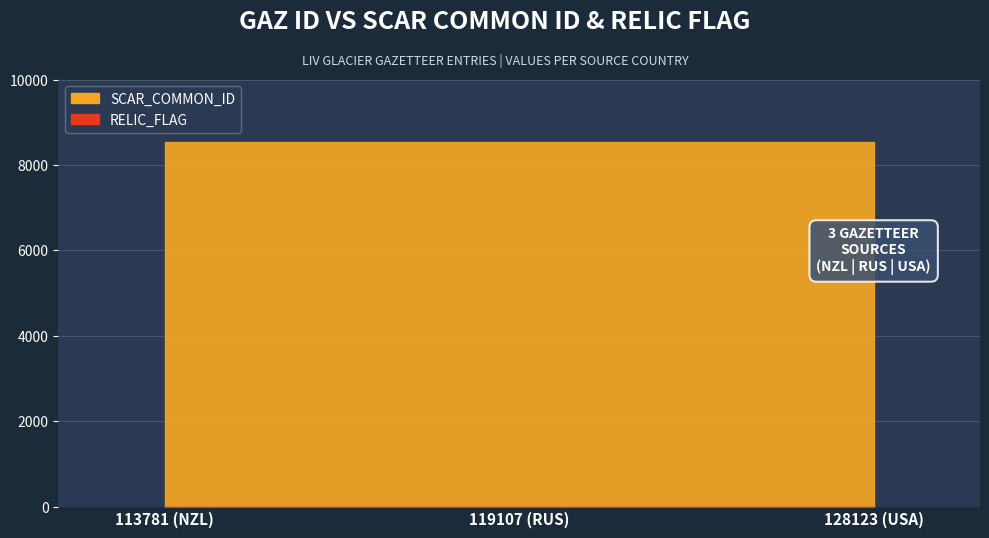

Is the value of RELIC_FLAG at 119107 (RUS) greater than the value of SCAR_COMMON_ID at 113781 (NZL)?

No